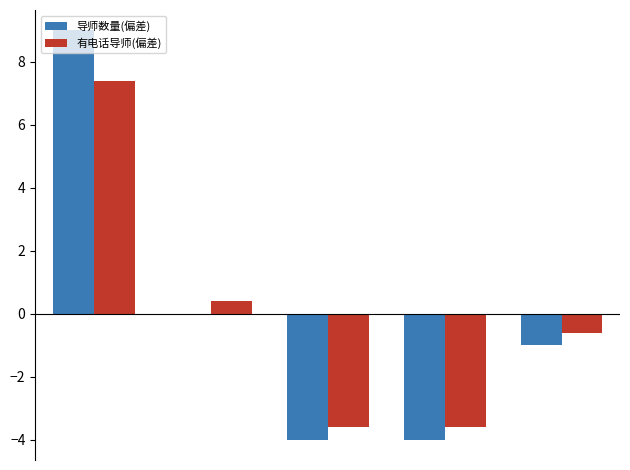

What is the greatest value displayed?

9.0